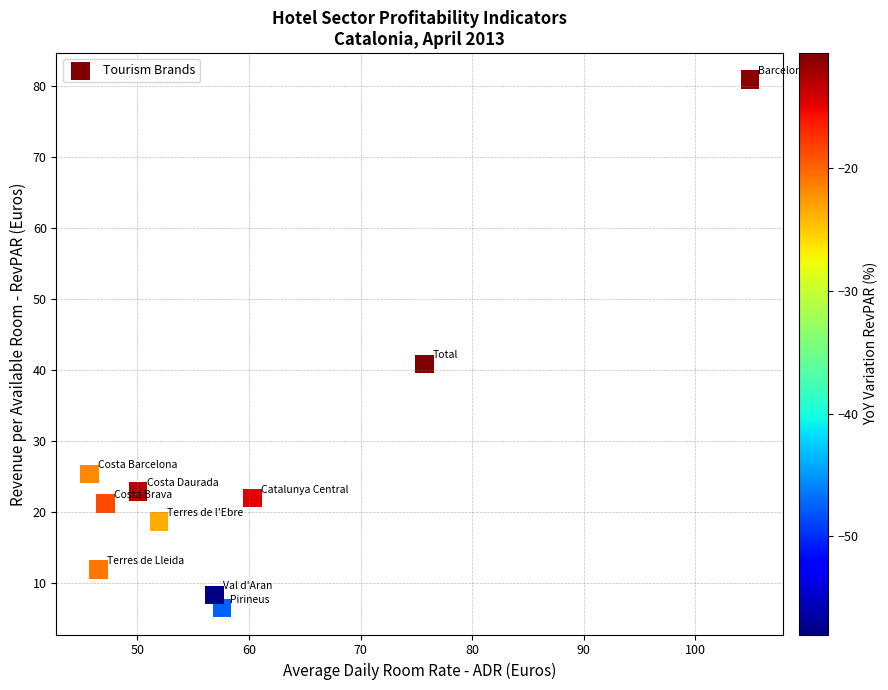

What is the average X value?

59.7